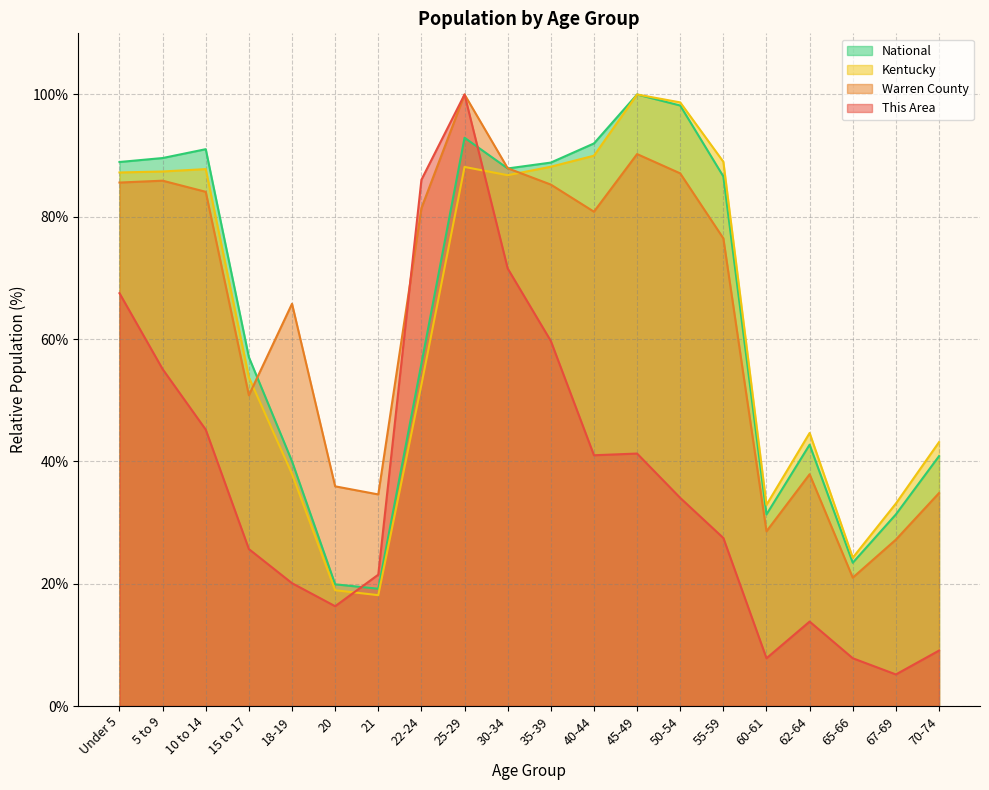

The This Area series shows 34.0 at 50-54. True or false?

True